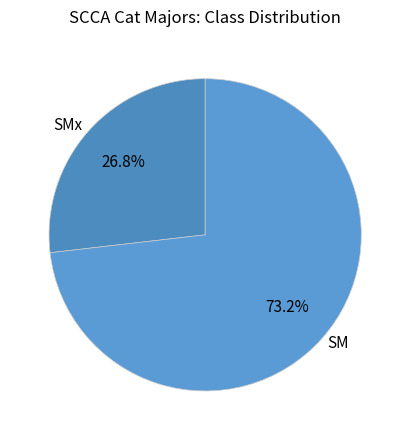

Combined, do SMx and SM account for over 50%?

Yes